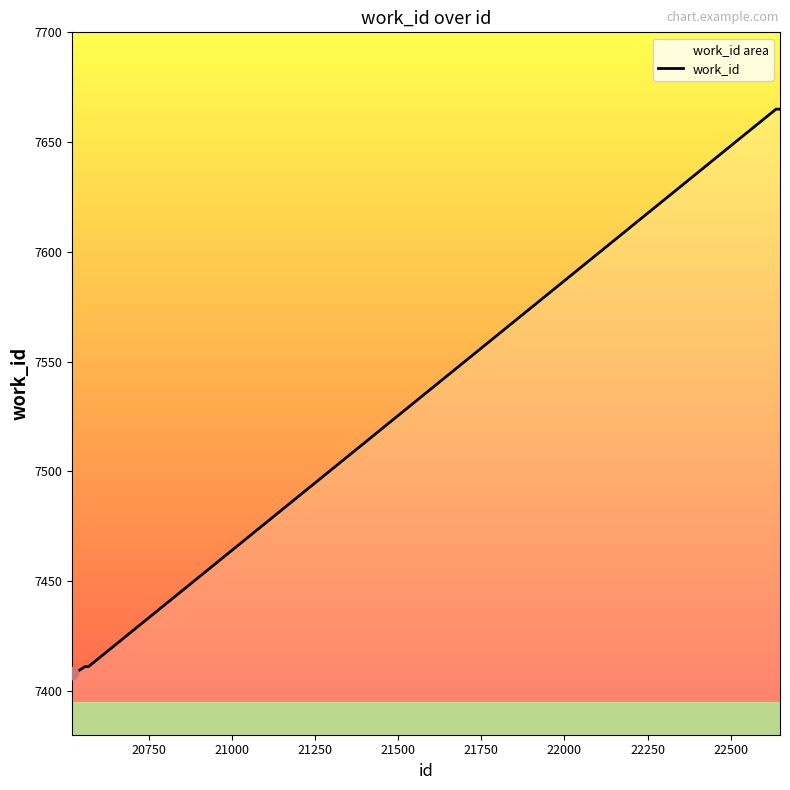

What is the sum of all values?

60041